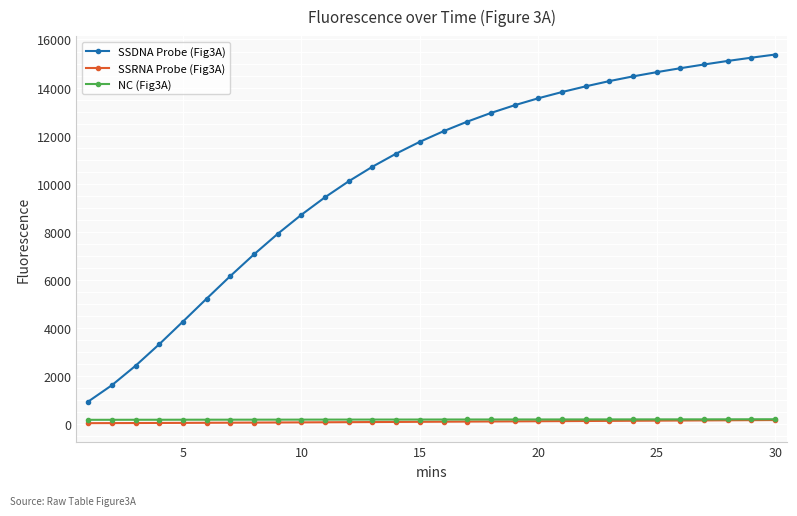

Which series has the largest total across all categories?

SSDNA Probe (Fig3A)